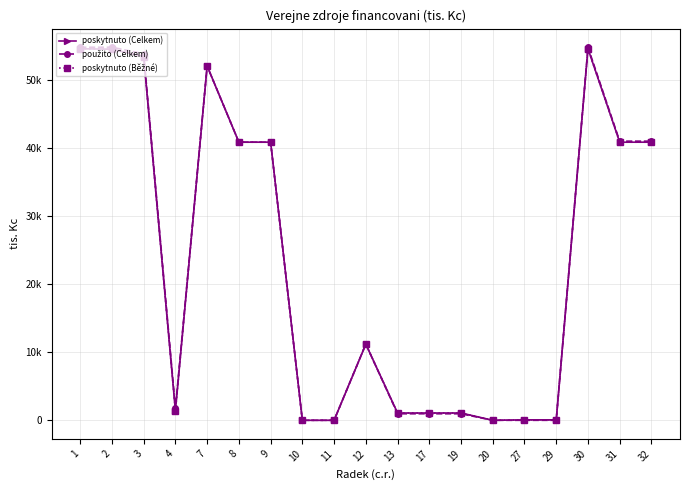

Between which two adjacent categories do poskytnuto (Celkem) and použito (Celkem) first intersect?

29 and 30